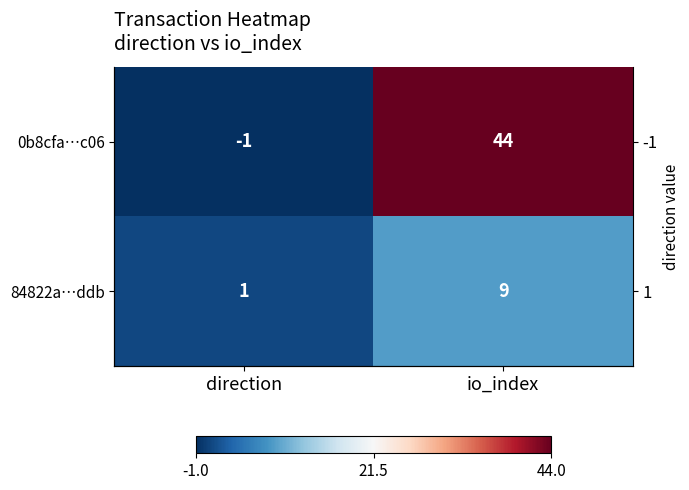

How many series are shown in this chart?

2